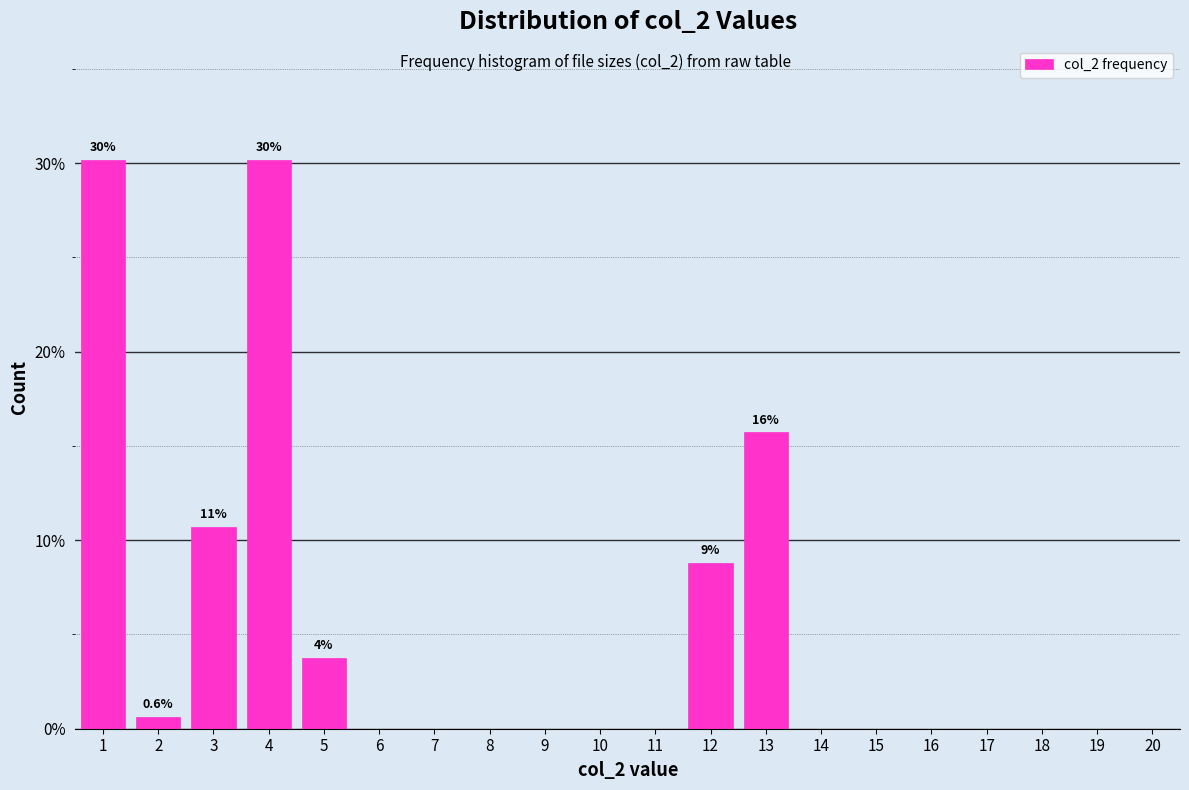

Reading left to right, what are all the values shown in this chart?

1=30.2	2=0.6	3=10.7	4=30.2	5=3.8	6=0.0	7=0.0	8=0.0	9=0.0	10=0.0	11=0.0	12=8.8	13=15.7	14=0.0	15=0.0	16=0.0	17=0.0	18=0.0	19=0.0	20=0.0